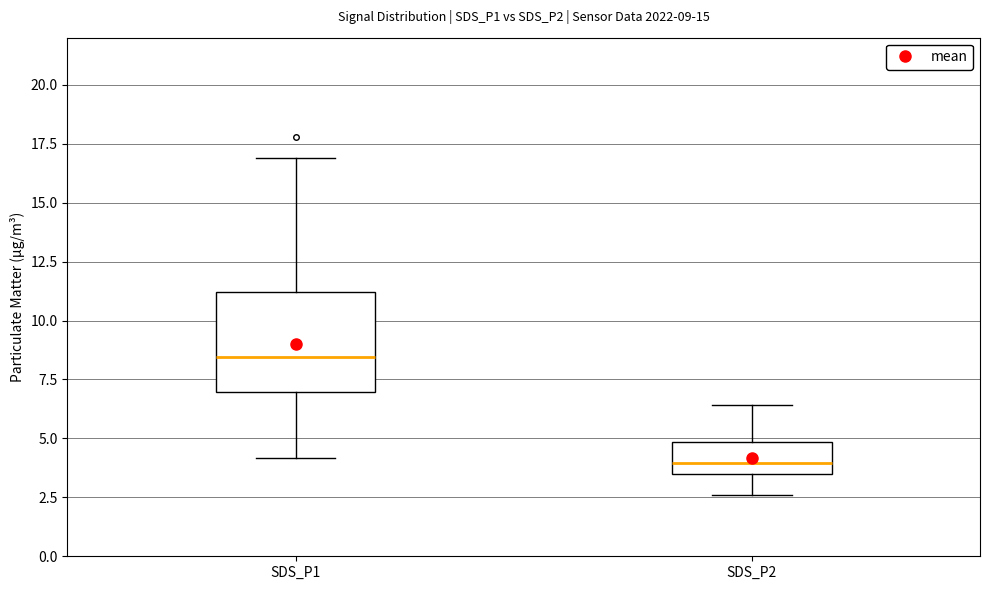

Which box's median line is the lowest?

SDS_P2